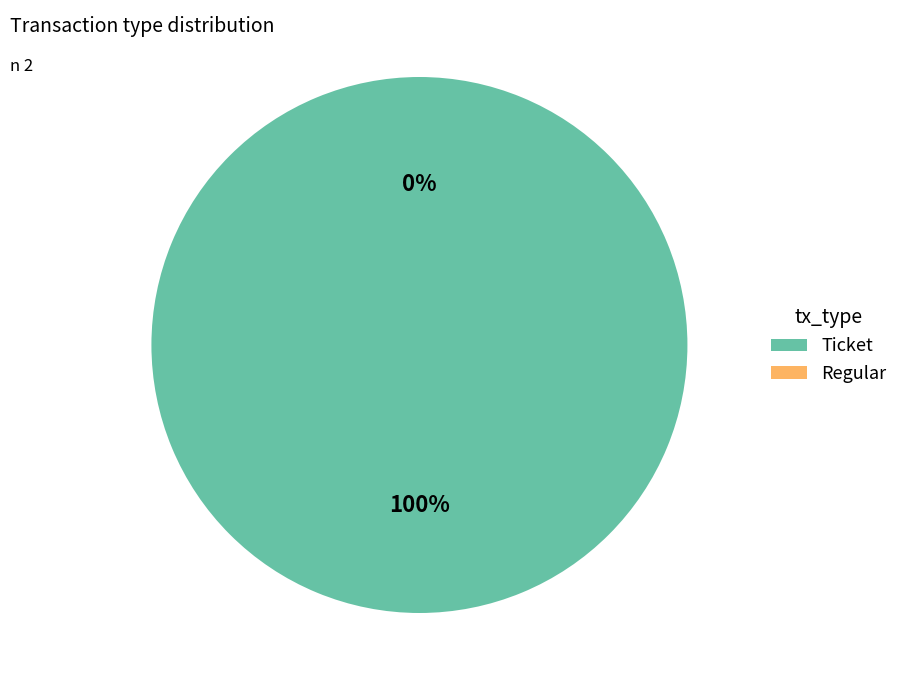

Is it true that Ticket is 92% of the pie?

False